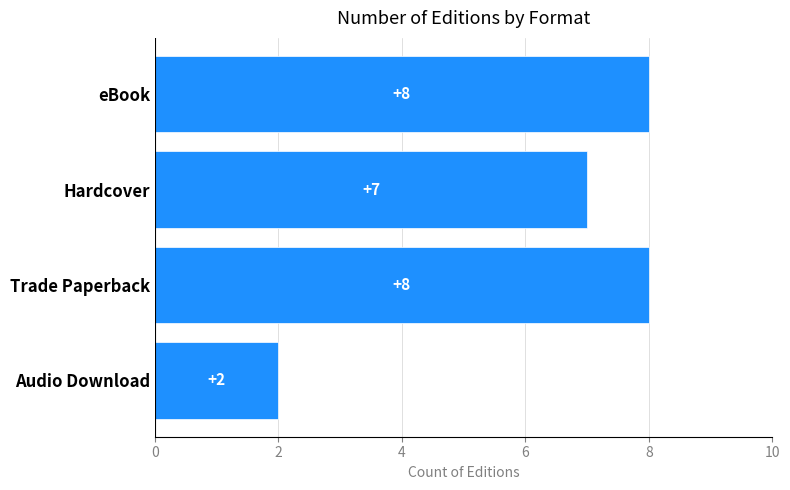

How many bars are there in total?

4